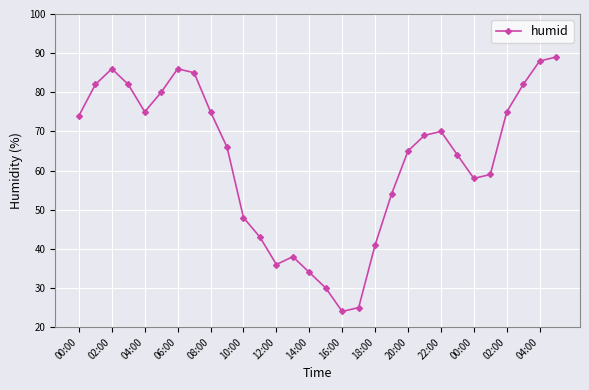

What is the difference between the maximum and minimum values?

65